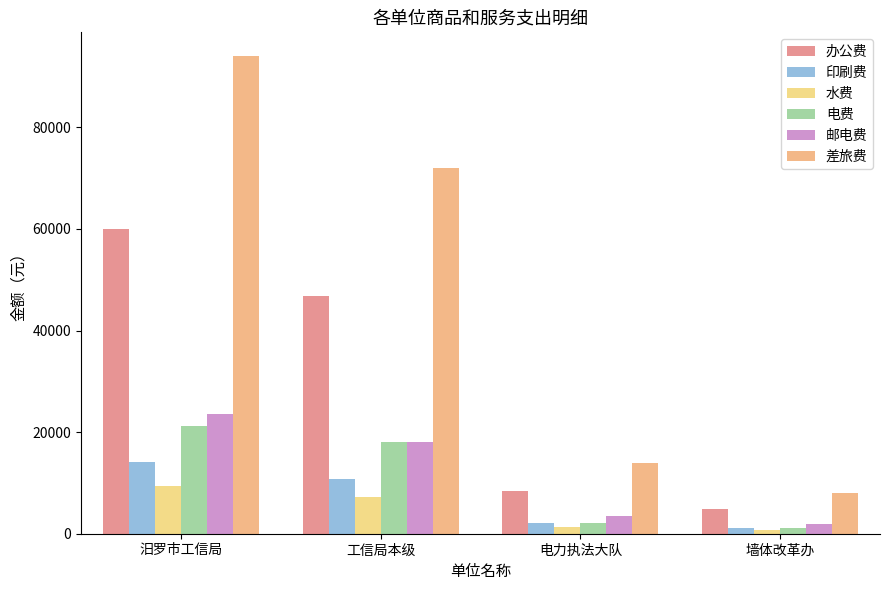

List the labels in order of 印刷费 value, largest first.

汨罗市工信局, 工信局本级, 电力执法大队, 墙体改革办